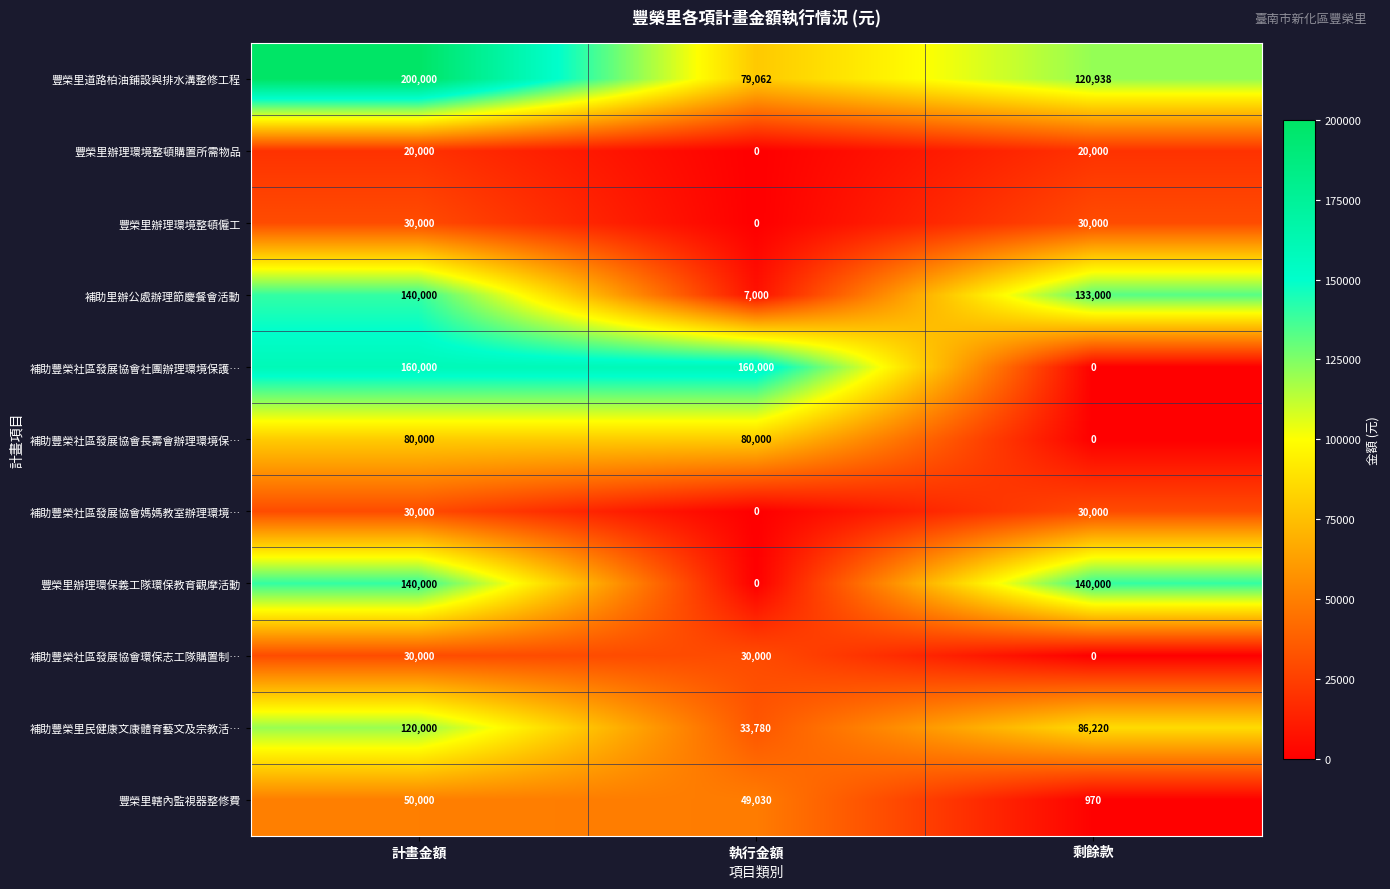

What is the maximum value for 補助里辦公處辦理節慶餐會活動?

140000